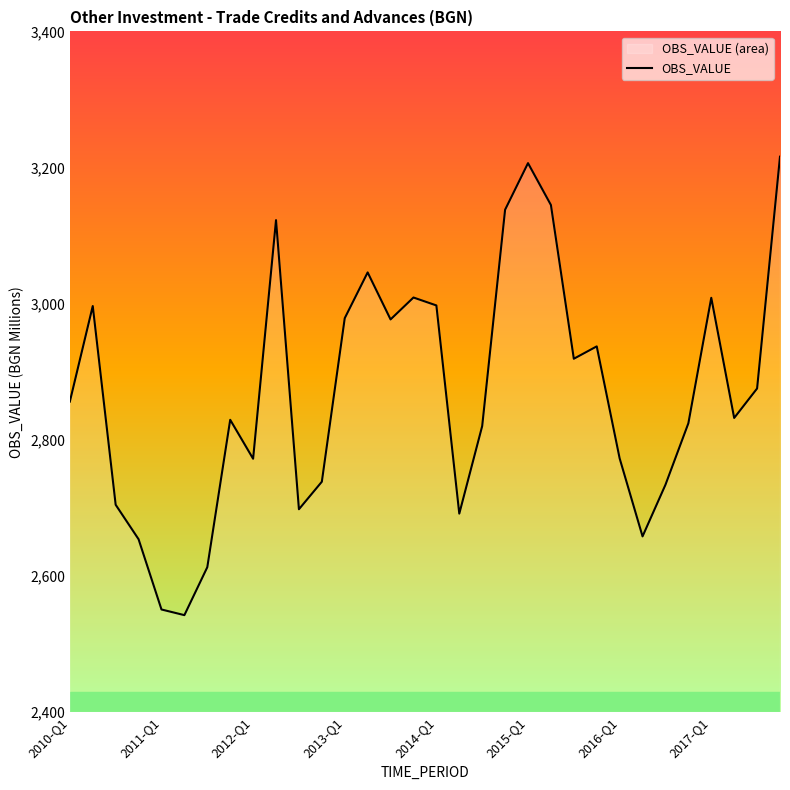

How many points are higher than both their immediate neighbors (excluding endpoints)?

8